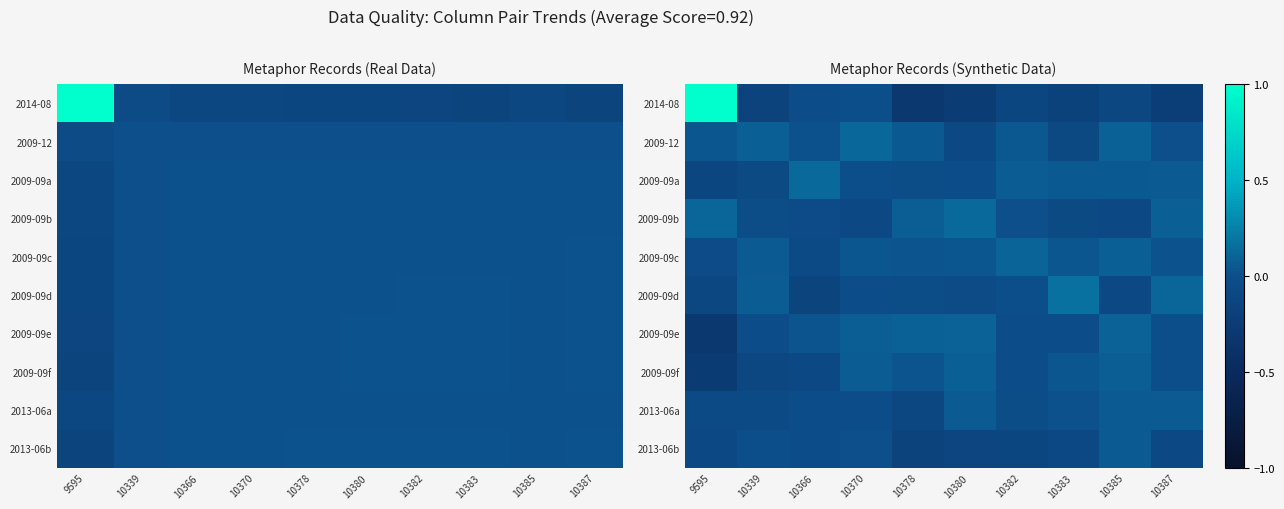

Is the value of 2013-06b at 10339 greater than the value of 2009-12 at 10370?

No